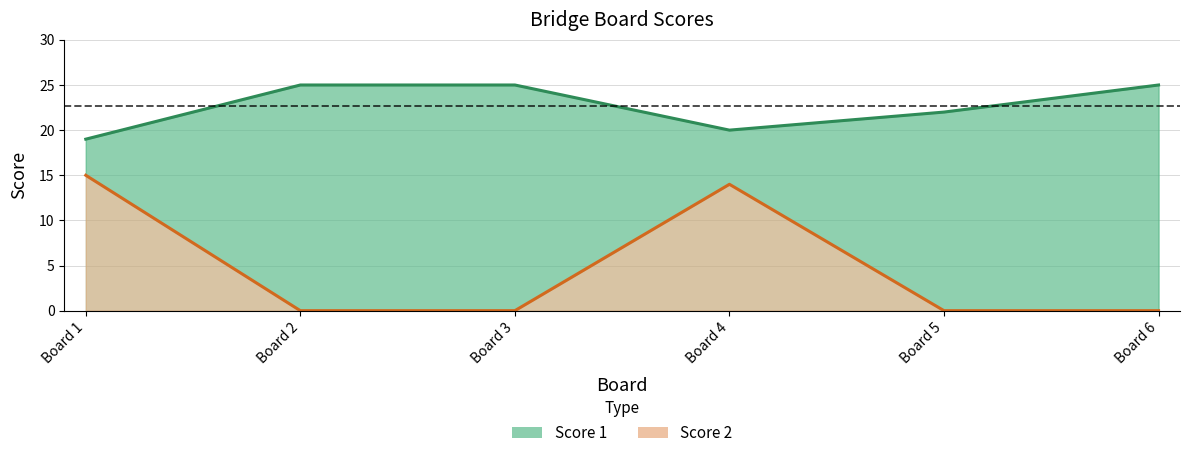

Does the chart display data point markers on the line(s)?

No